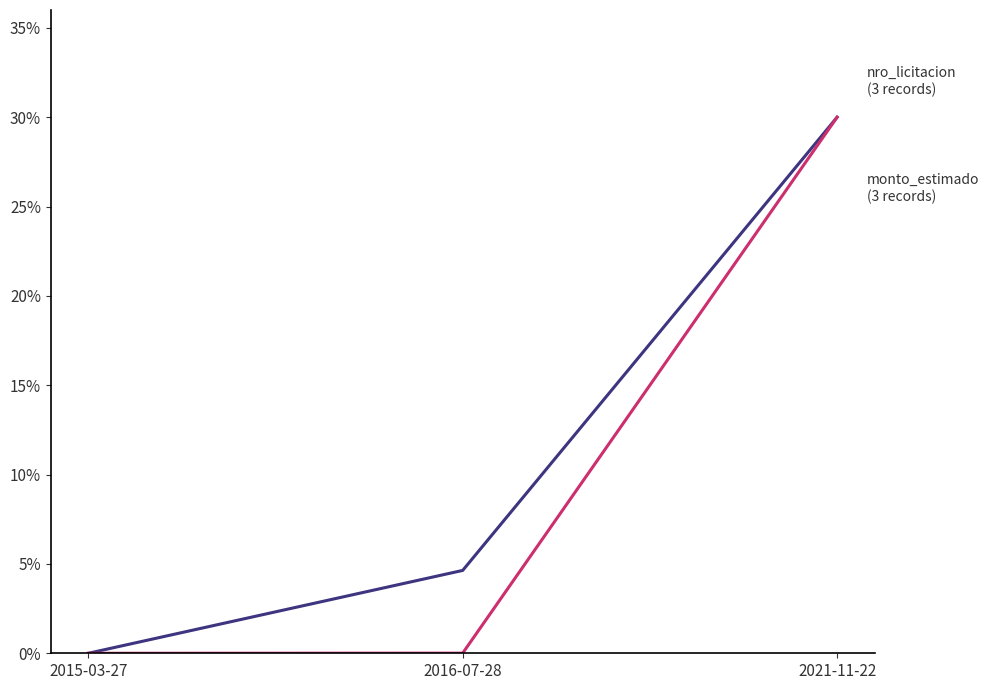

Is this an area chart (filled region under the line)?

No